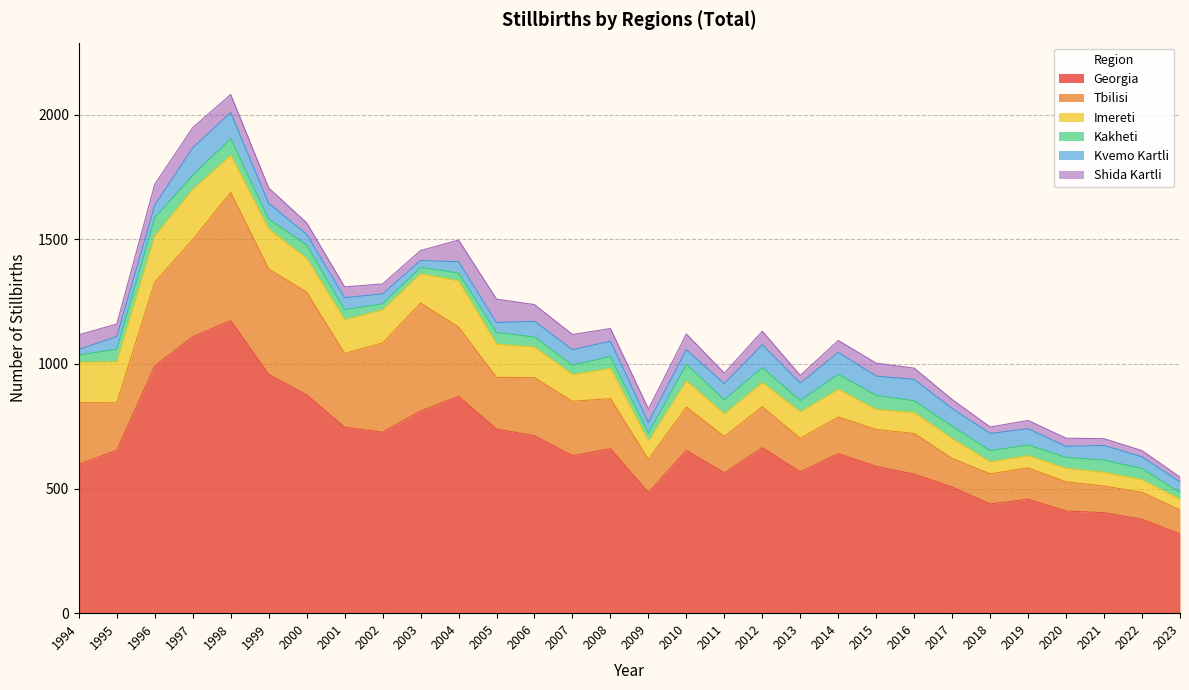

What is the average value of the Georgia series?

663